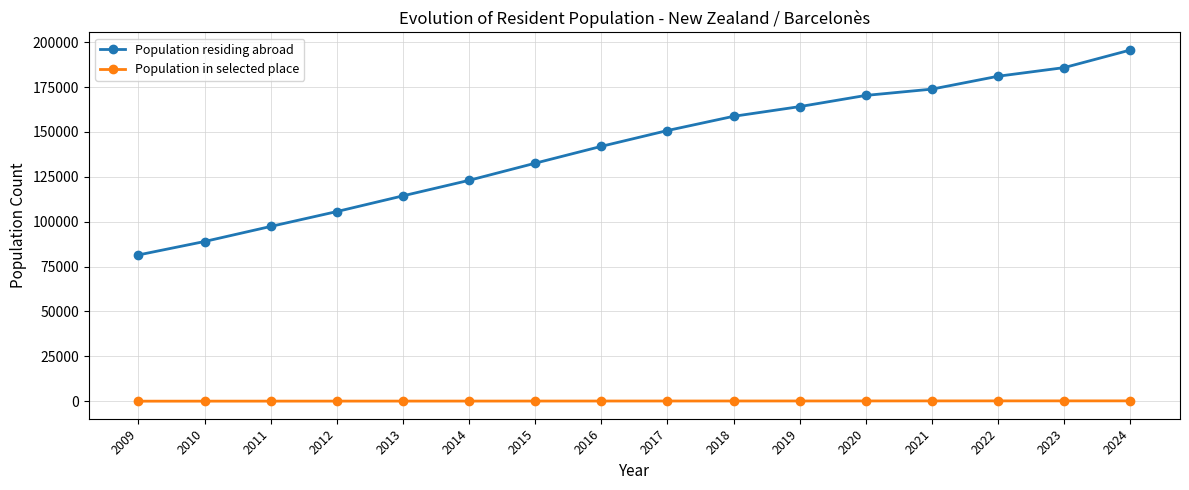

True or false: Population in selected place and Population residing abroad intersect in this chart.

False